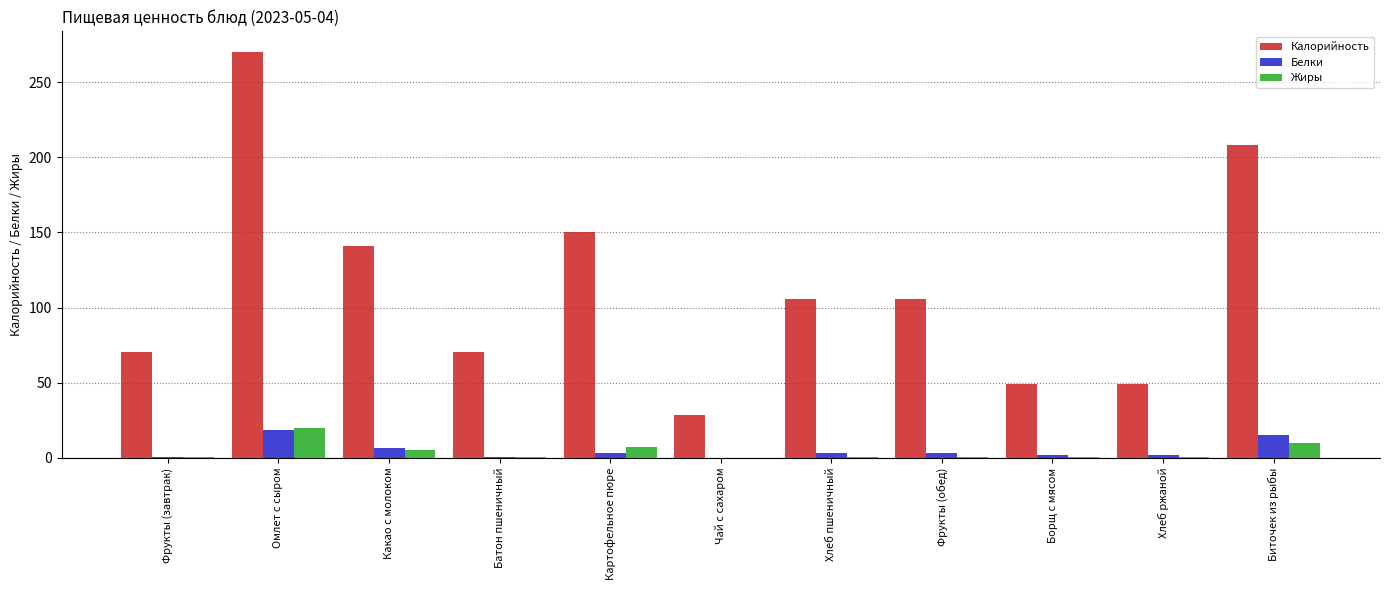

Between Омлет с сыром and Борщ с мясом, which series saw the biggest shift?

Калорийность